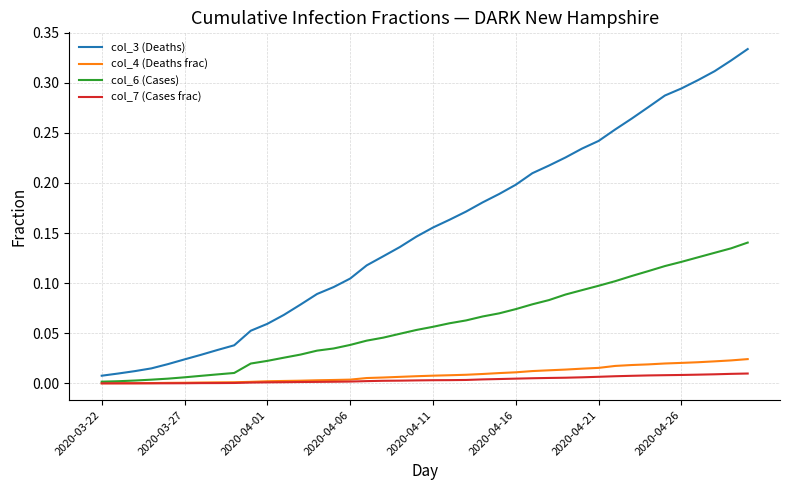

What are all the series names shown in the legend?

col_3 (Deaths), col_4 (Deaths frac), col_6 (Cases), col_7 (Cases frac)